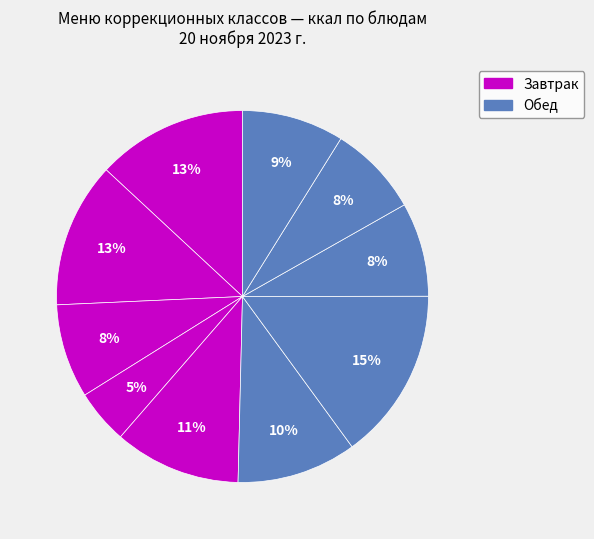

How many segments does this pie chart have?

10